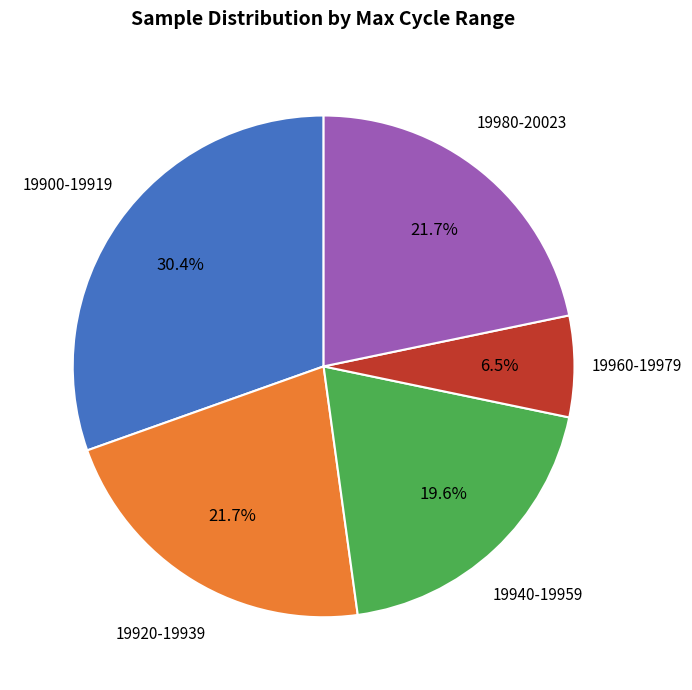

Does any single category account for the majority?

No